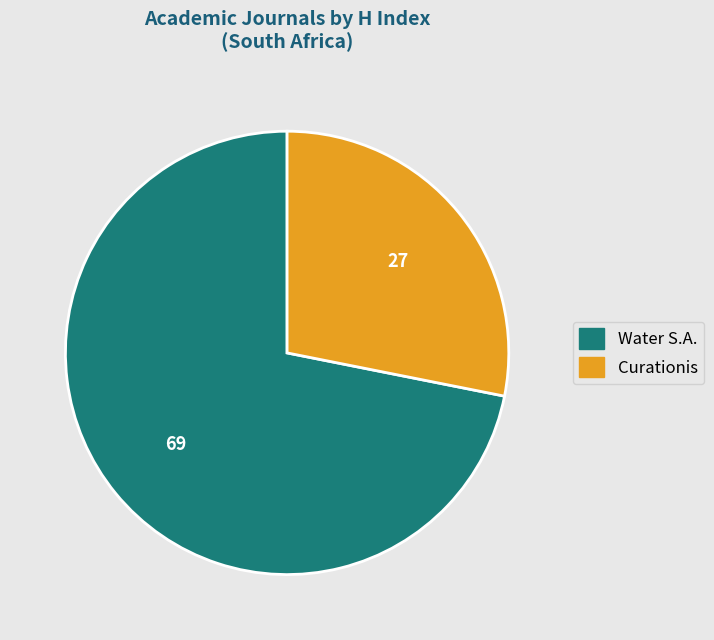

Does Curationis account for over 50% of the chart?

No